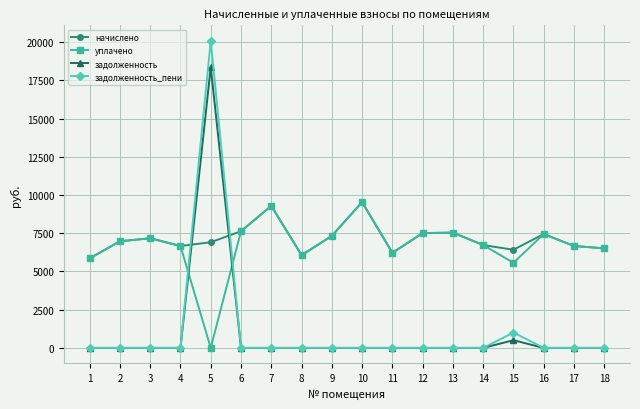

How many values in the задолженность series exceed 0?

2